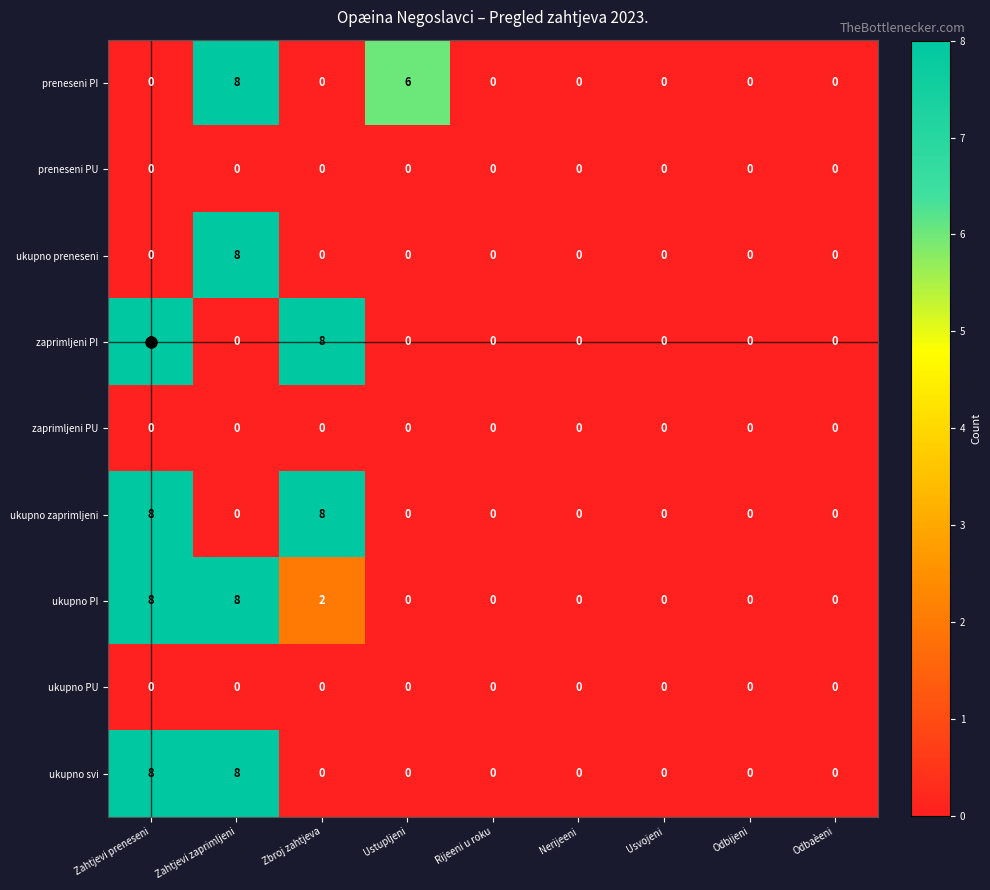

How many zaprimljeni PI values are between 0 and 1?

7